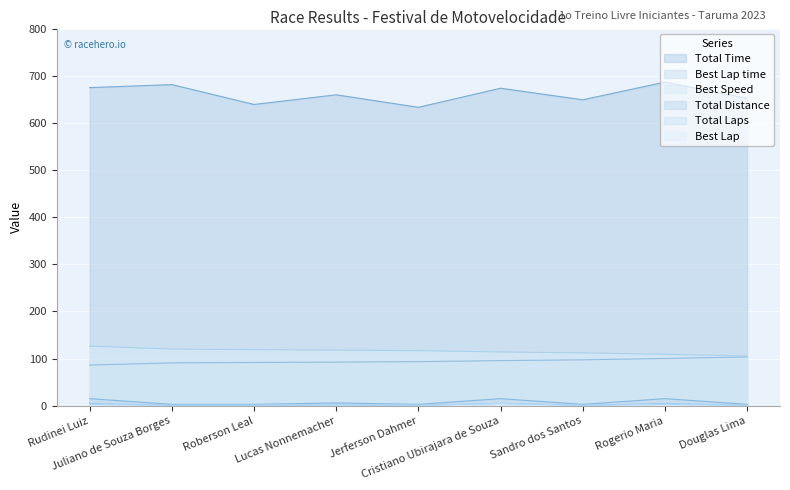

What is the label of the 9th point from the right?

Rudinei Luiz